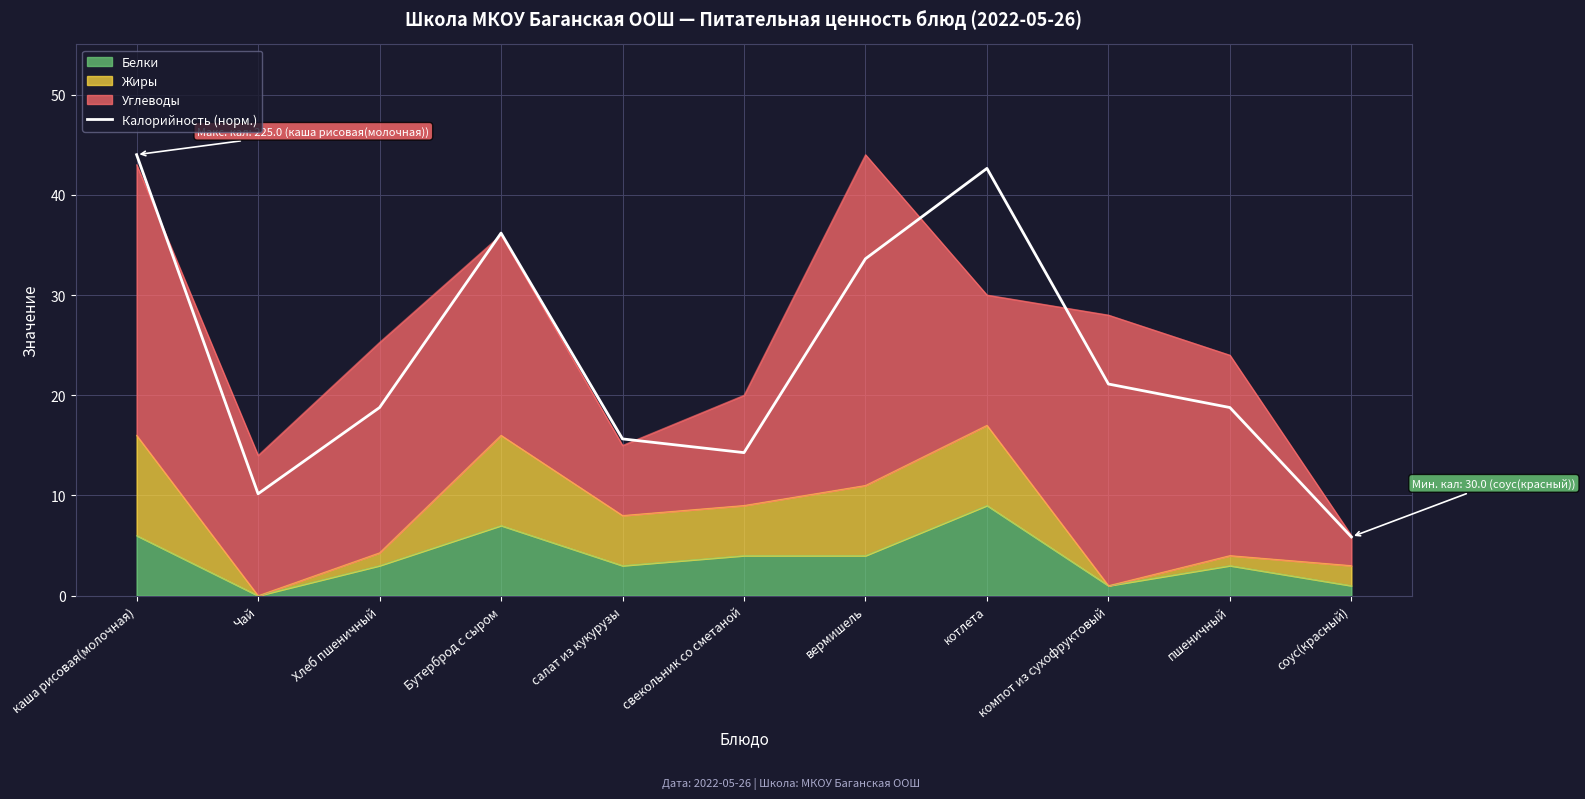

What is the difference between the maximum and minimum values?

38.1